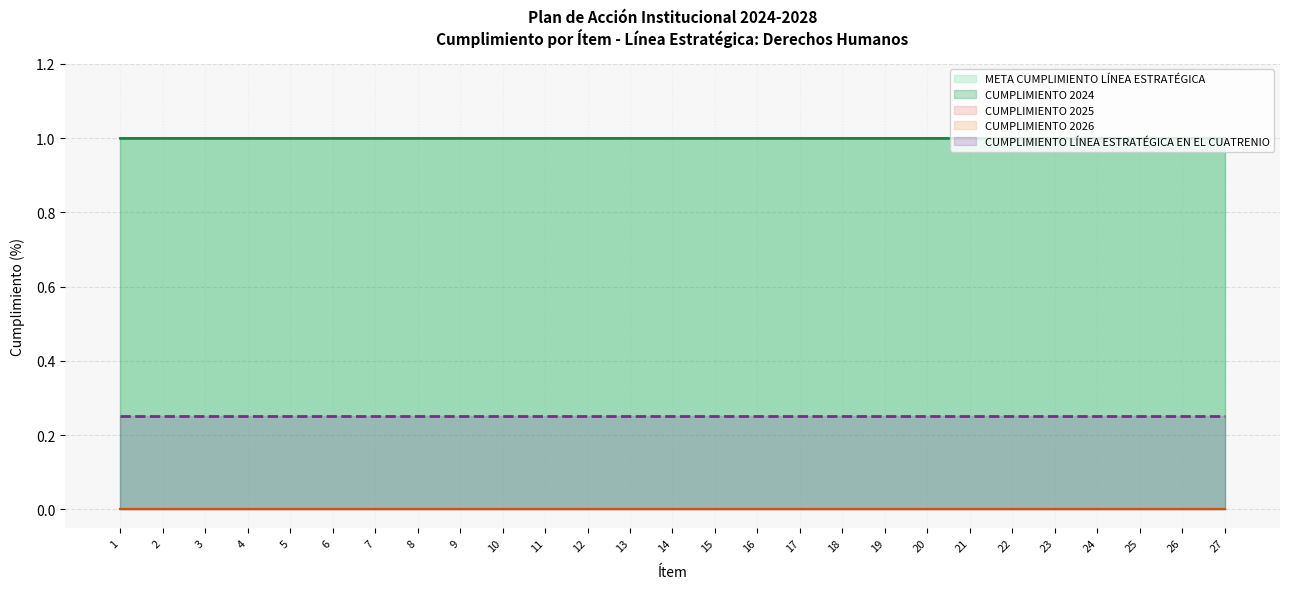

What is the value of the CUMPLIMIENTO 2024 point at the 10th from the left?

1.0